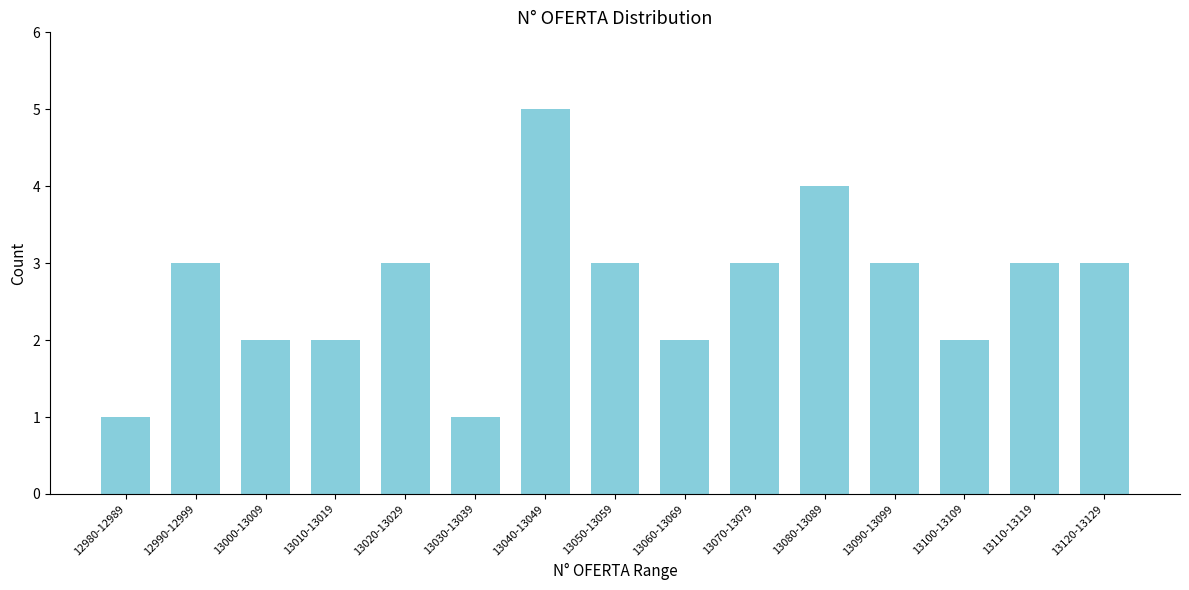

Reading left to right, list all the values displayed in this chart.

1	3	2	2	3	1	5	3	2	3	4	3	2	3	3